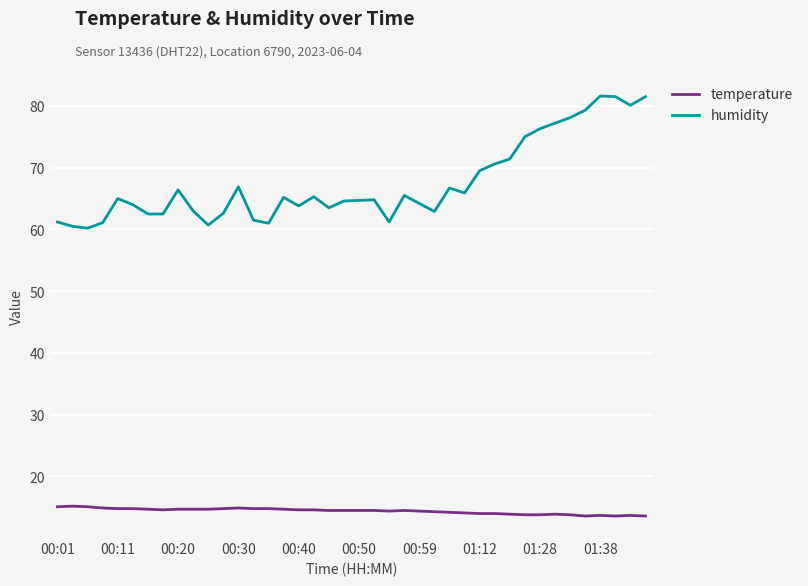

True or false: humidity and temperature cross at least once.

False